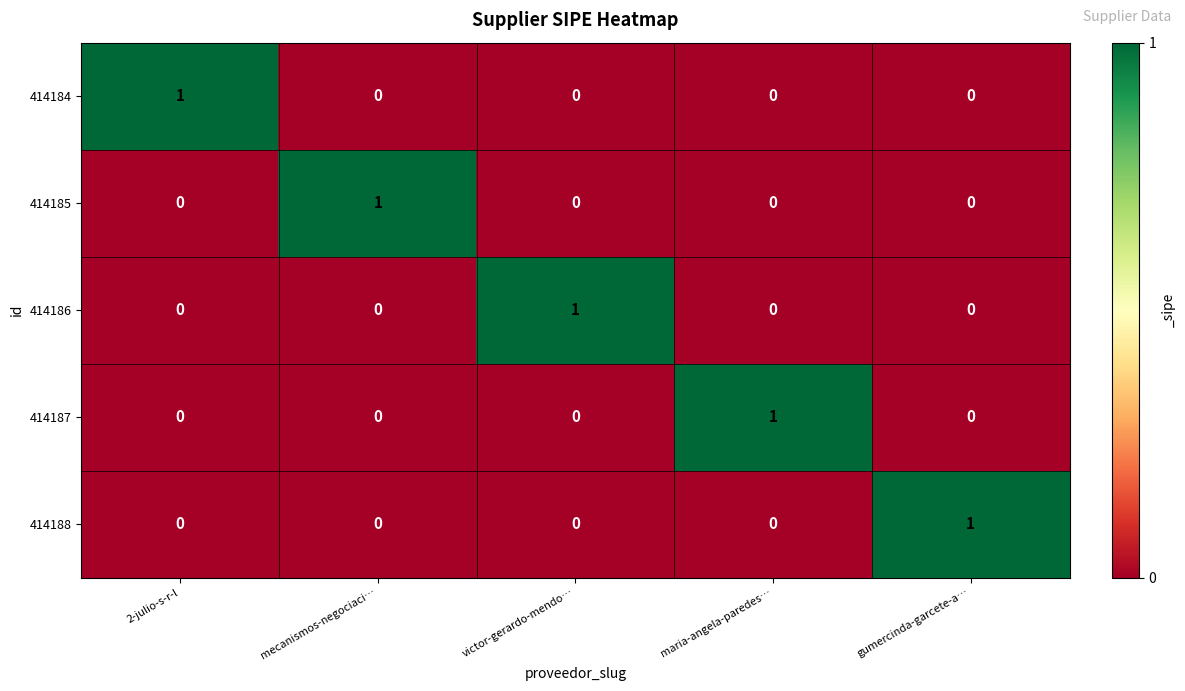

What is the difference between the highest and lowest values at gumercinda-garcete-a…?

1